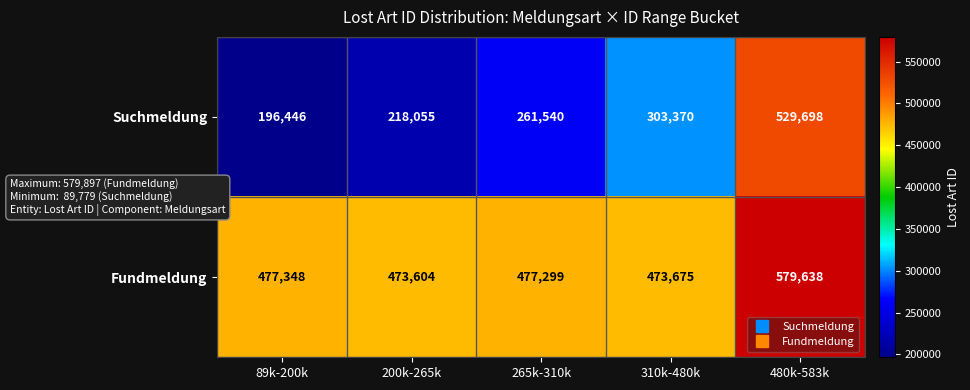

At which label does Fundmeldung first exceed 477299?

89k-200k